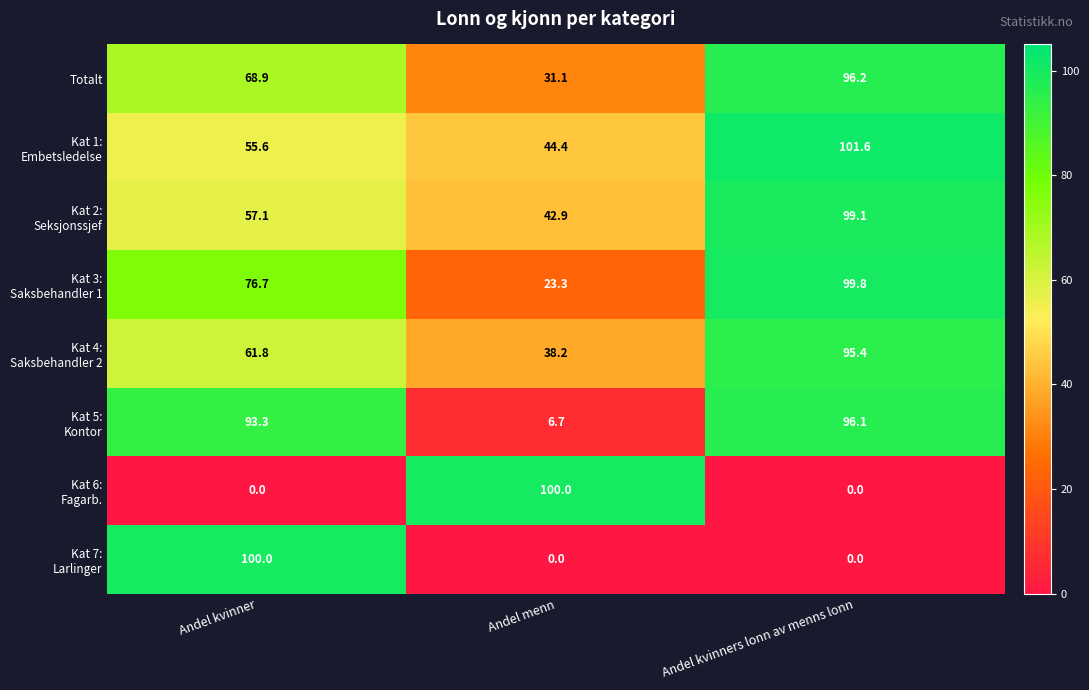

What is the spread (max minus min) of values at Andel menn?

100.0